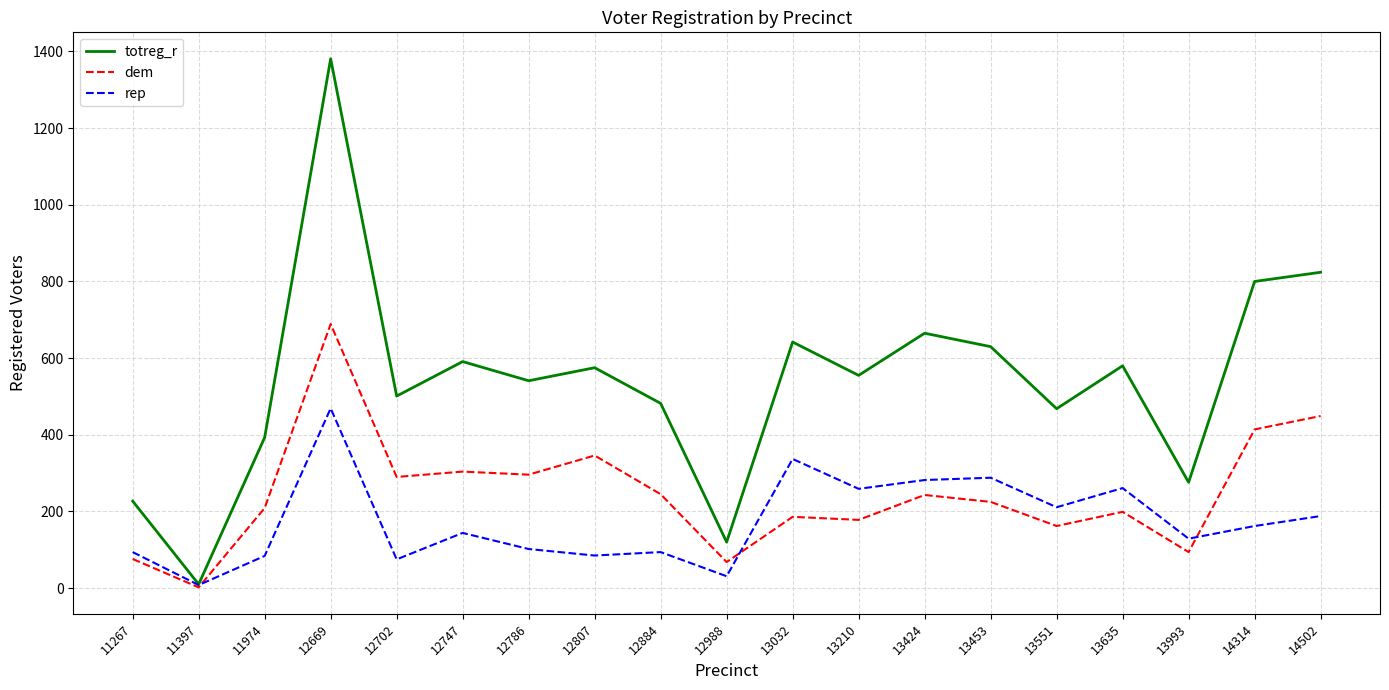

What is the total value across all series at 11267?

397